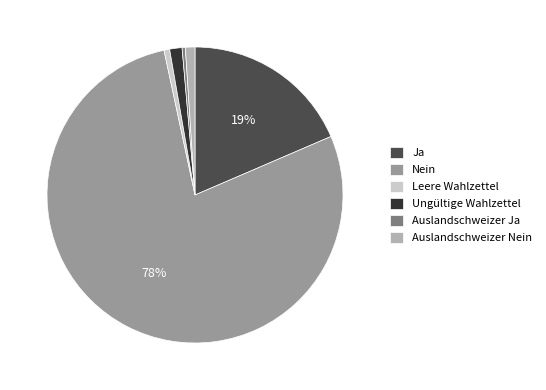

Count the number of slices in the pie.

6